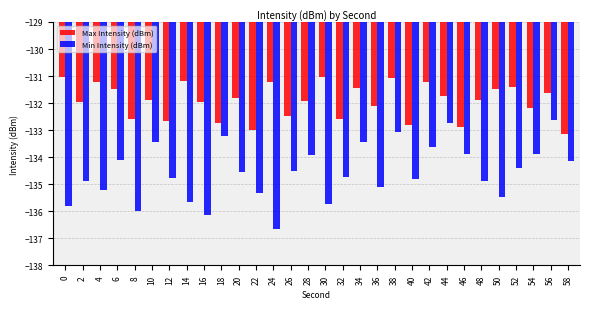

Which series has the largest total across all categories?

Max Intensity (dBm)